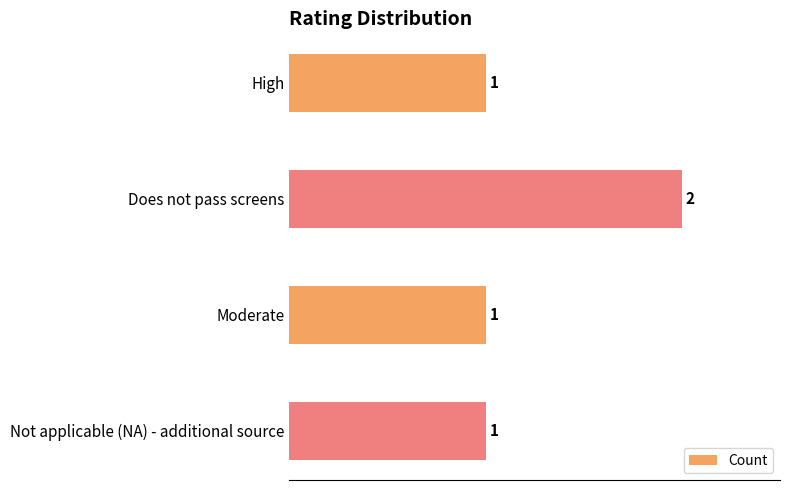

How many categories are shown in the chart?

4